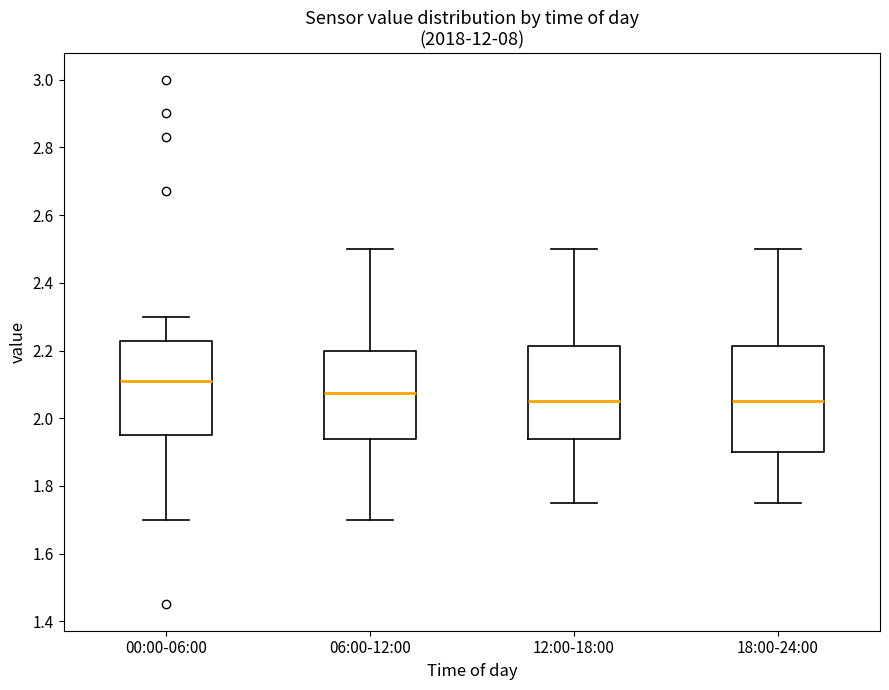

Where does the median line of the box for 18:00-24:00 sit on the y-axis? The values are not printed on the chart, so give them approximately, as read against the axis.

2.06